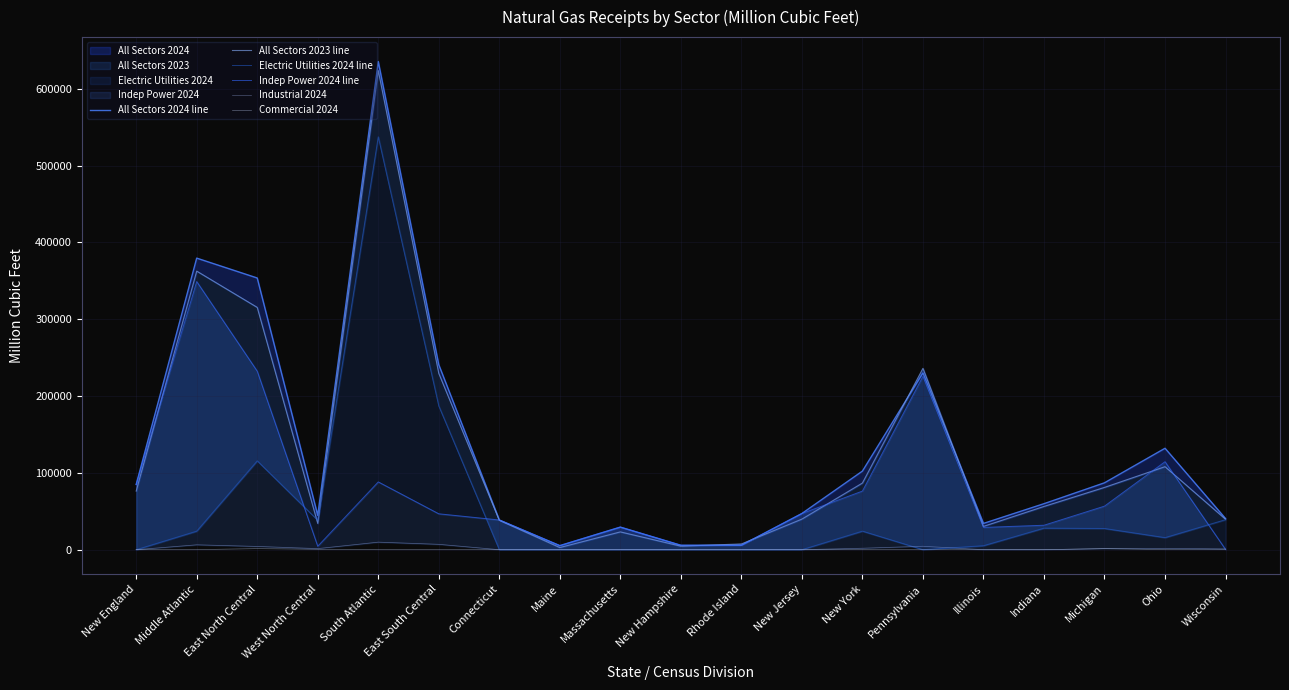

Which category has the highest value in the Indep Power 2024 line series?

Middle Atlantic